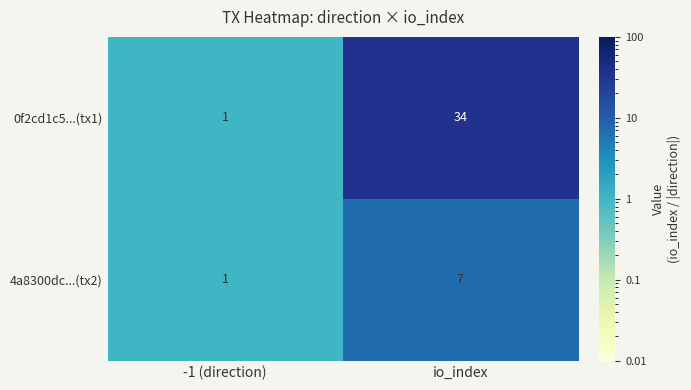

Reading left to right, what are all the values shown in this chart?

0f2cd1c5...(tx1): 1	34
4a8300dc...(tx2): 1	7